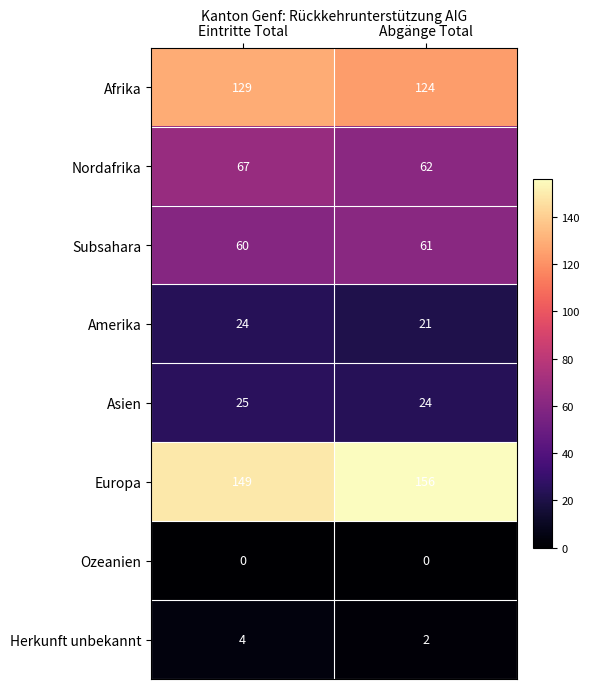

The value of Afrika at Abgänge Total is 55. True or false?

False